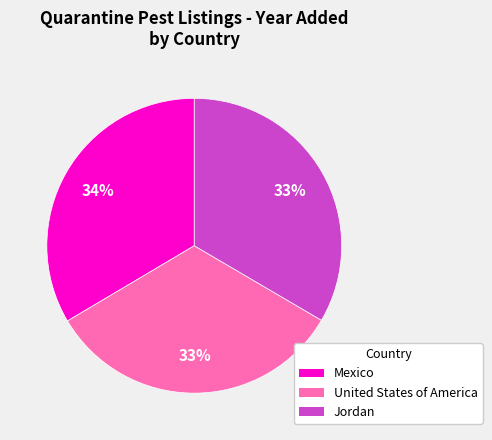

What is the ratio of the value at Jordan to the value at Mexico?

1.0